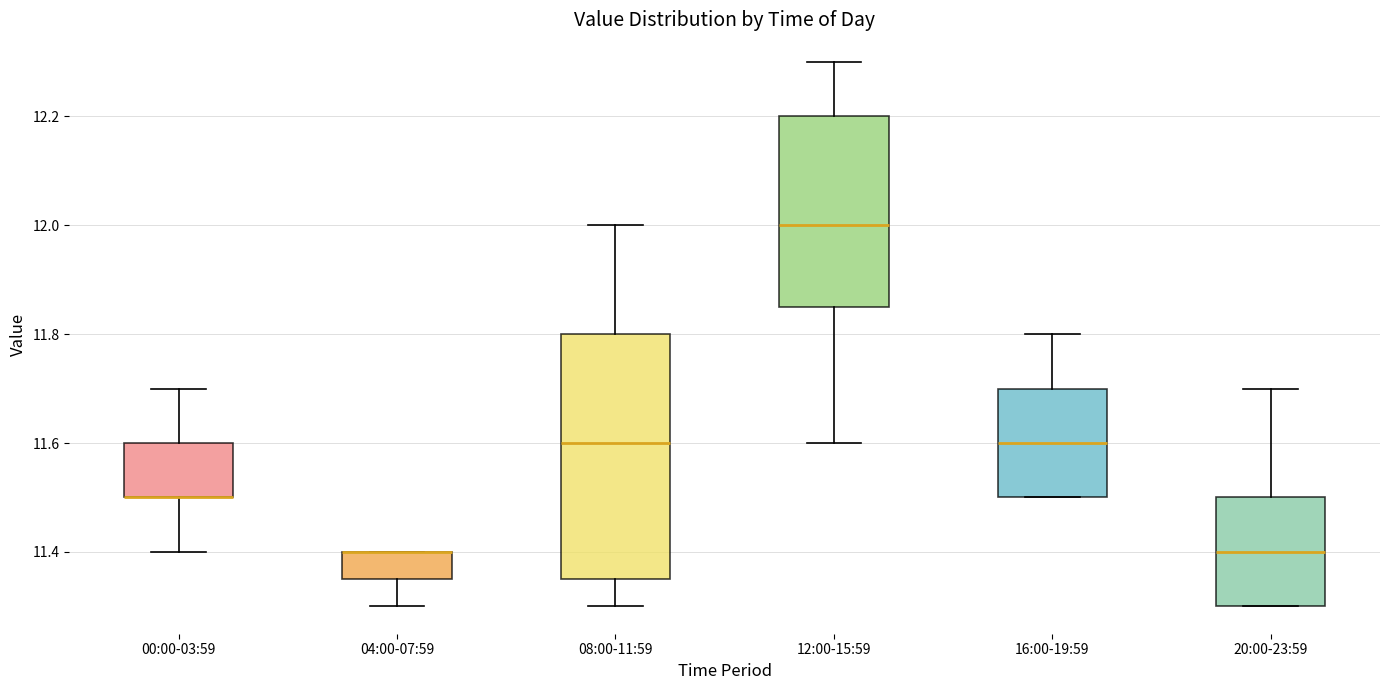

Reading left to right, read every box against the y-axis: the position of its median line, the range the box covers, and the ends of its whiskers. The values are not printed on the chart, so give them approximately, as read against the axis.

00:00-03:59: median 11.50 (drawn on the box's lower edge), box 11.50 to 11.60, whiskers 11.40 to 11.70
04:00-07:59: median 11.40 (drawn on the box's upper edge), box 11.36 to 11.40, whiskers 11.30 to 11.40
08:00-11:59: median 11.60, box 11.36 to 11.80, whiskers 11.30 to 12.00
12:00-15:59: median 12.00, box 11.86 to 12.20, whiskers 11.60 to 12.30
16:00-19:59: median 11.60, box 11.50 to 11.70, whiskers 11.50 to 11.80
20:00-23:59: median 11.40, box 11.30 to 11.50, whiskers 11.30 to 11.70